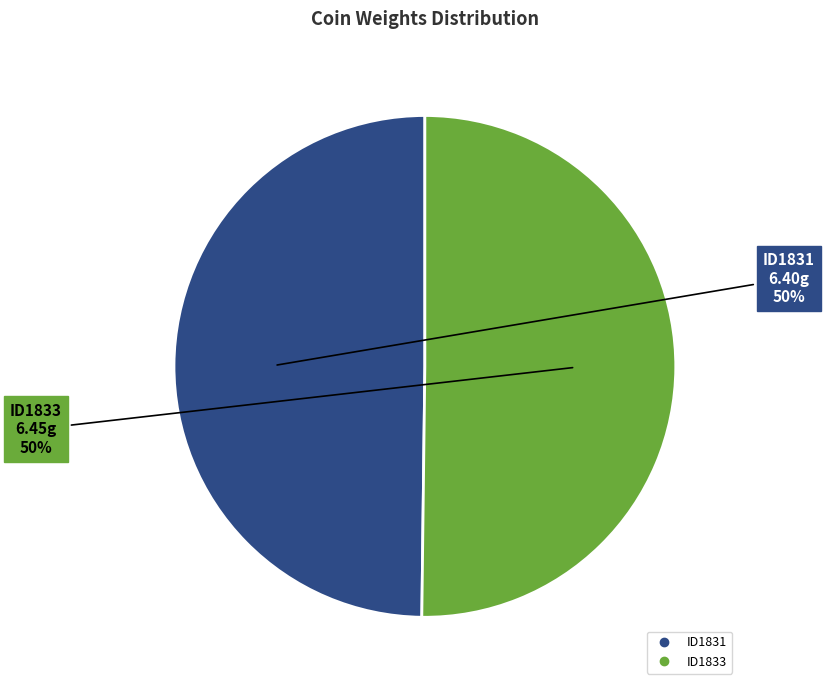

Combined, do ID1831 and ID1833 account for over 50%?

Yes